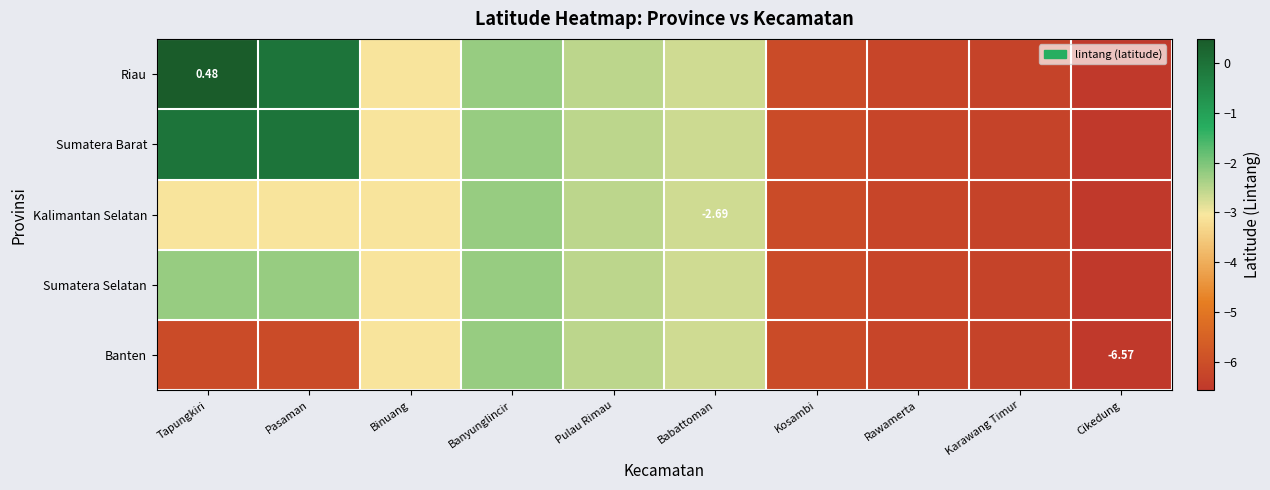

What is the sum of the Riau values at Babattoman and Karawang Timur?

-9.0